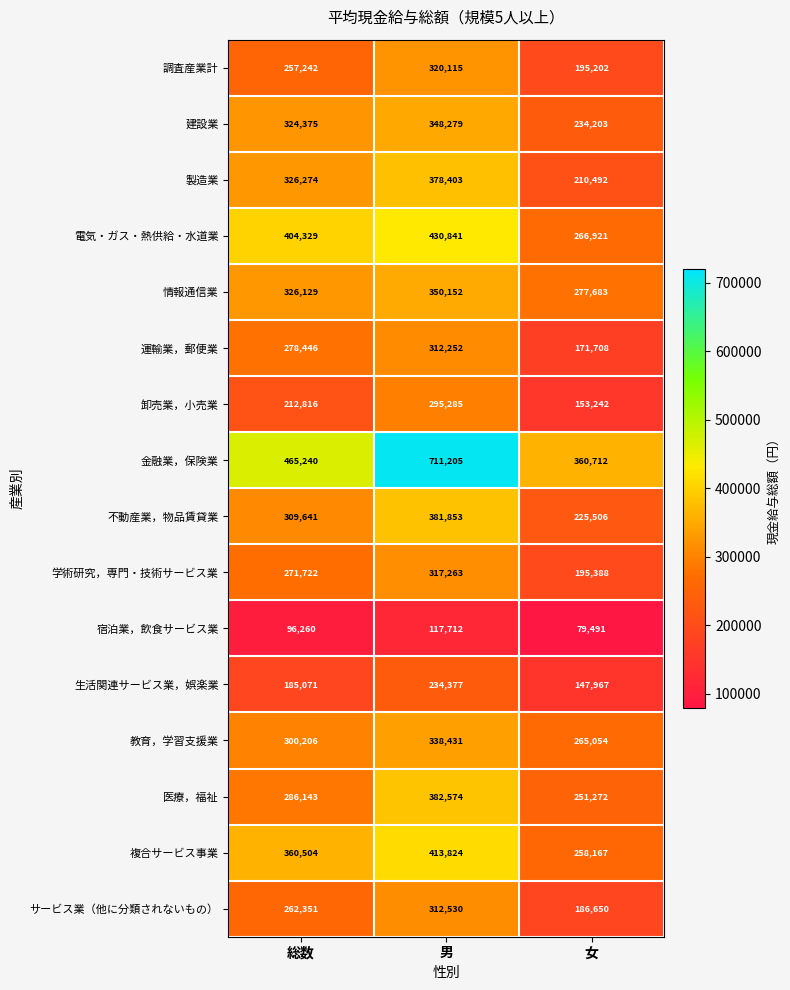

What is the sum of all 学術研究，専門・技術サービス業 values?

784373